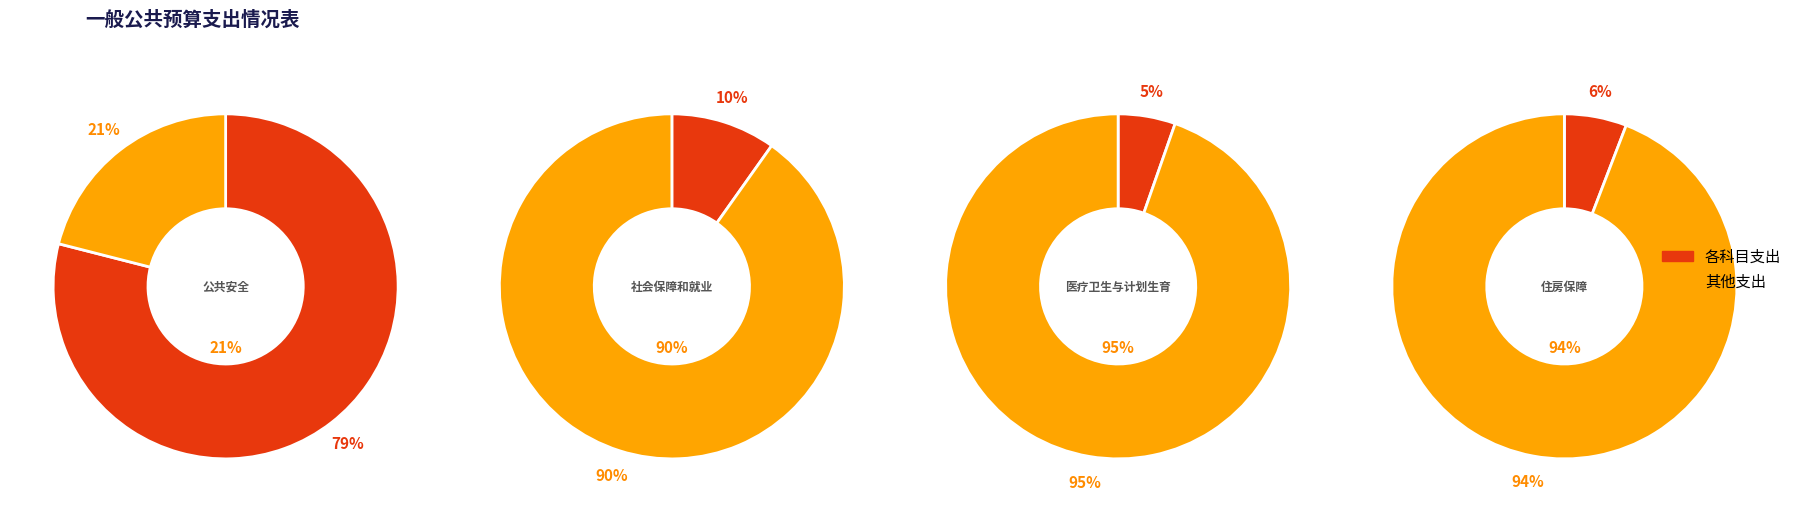

Rank the categories by value from highest to lowest.

公共安全支出, 社会保障和就业支出, 住房保障支出, 医疗卫生与计划生育支出